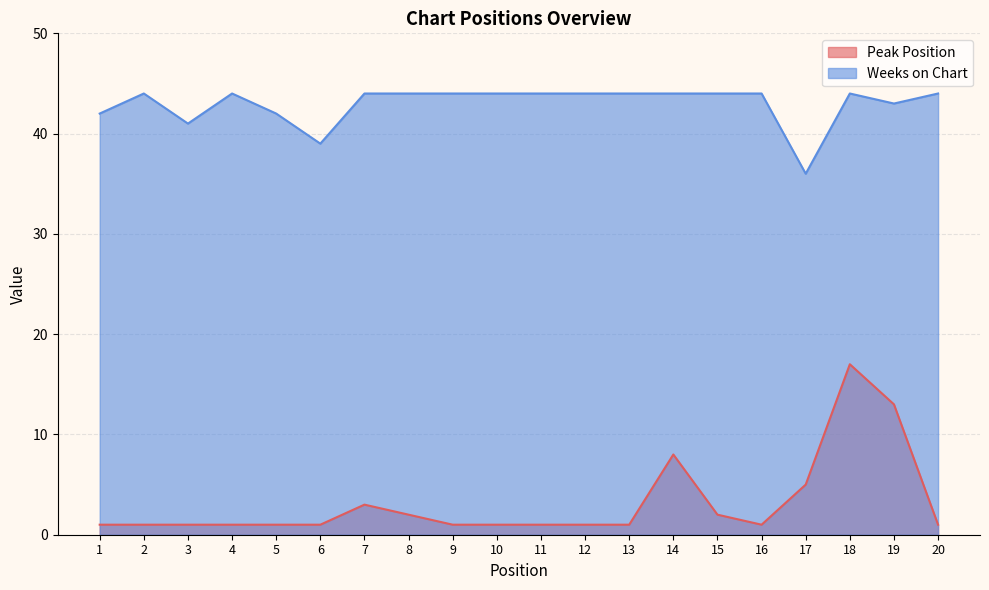

Reading left to right, transcribe all the data shown in this chart.

Peak Position: 1=1	2=1	3=1	4=1	5=1	6=1	7=3	8=2	9=1	10=1	11=1	12=1	13=1	14=8	15=2	16=1	17=5	18=17	19=13	20=1
Weeks on Chart: 1=42	2=44	3=41	4=44	5=42	6=39	7=44	8=44	9=44	10=44	11=44	12=44	13=44	14=44	15=44	16=44	17=36	18=44	19=43	20=44